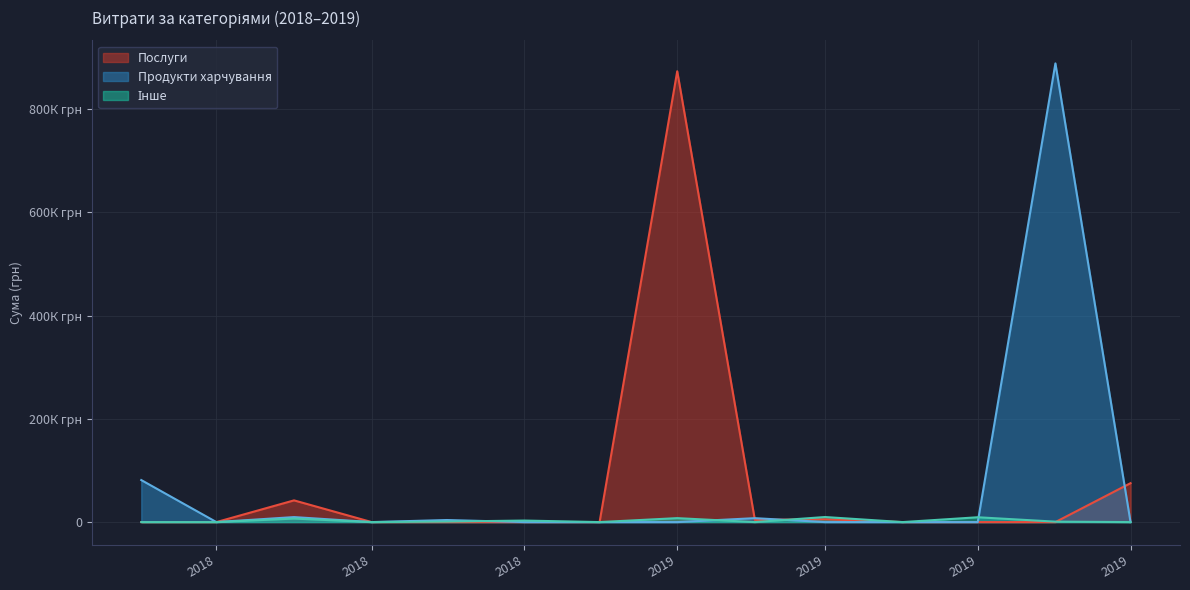

What is the total value across all series at 6?

14091.6